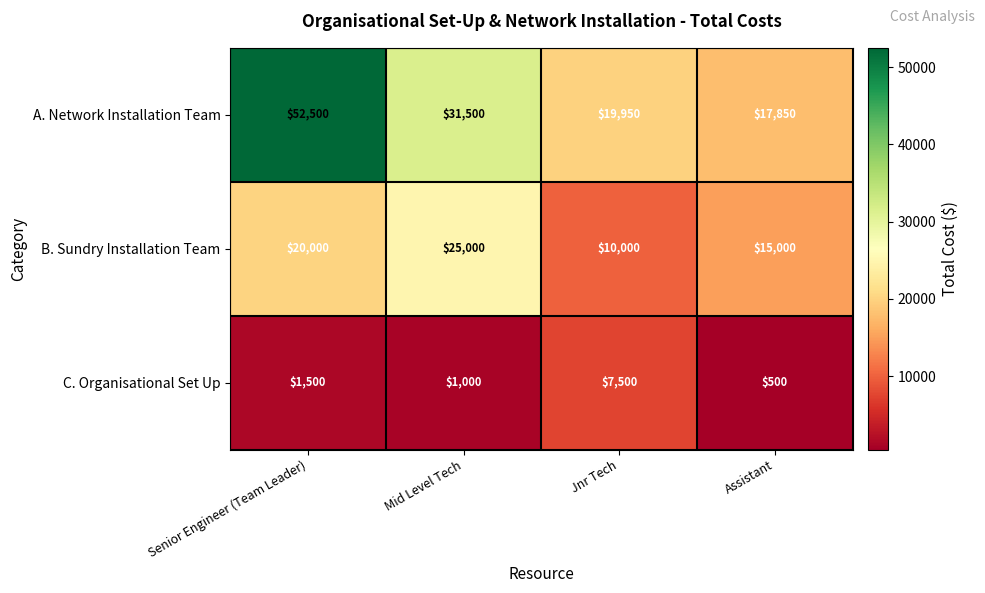

What is the smallest value displayed?

500